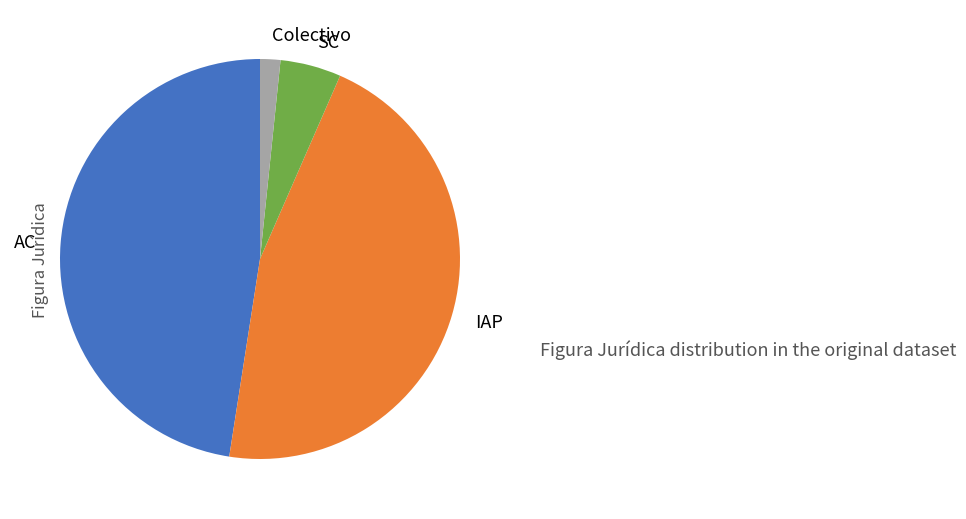

Which slice is the largest?

AC